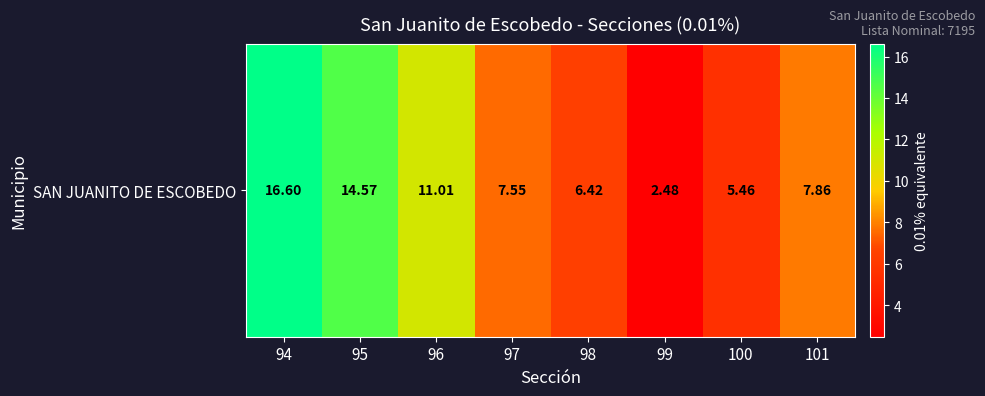

What is the smallest value displayed?

2.5